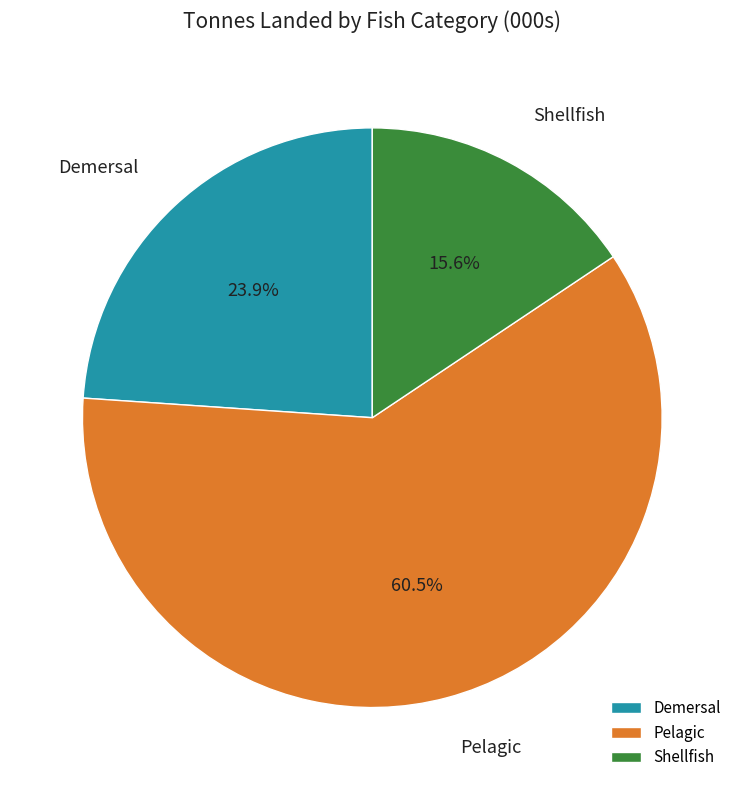

What portion of the pie excludes Shellfish?

84.4%